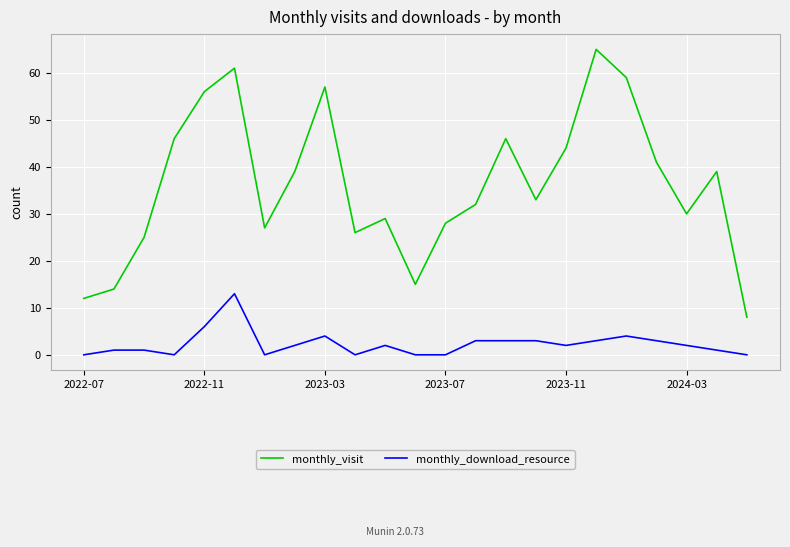

True or false: monthly_visit and monthly_download_resource intersect in this chart.

False